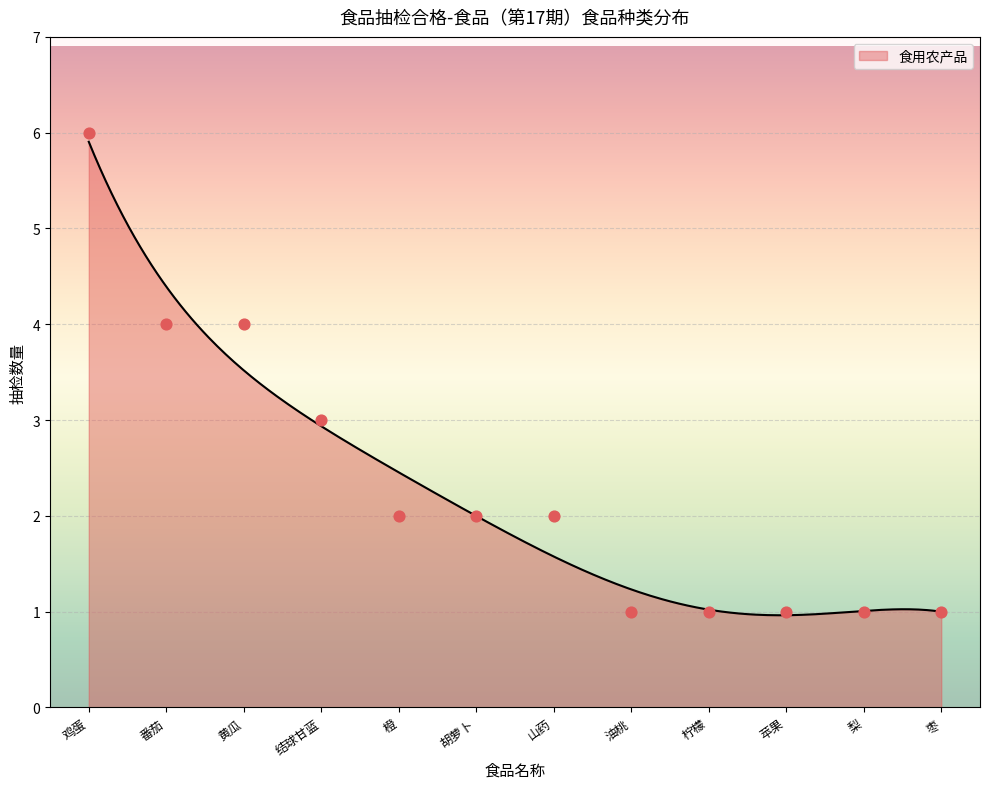

Which series has the largest total across all categories?

食用农产品